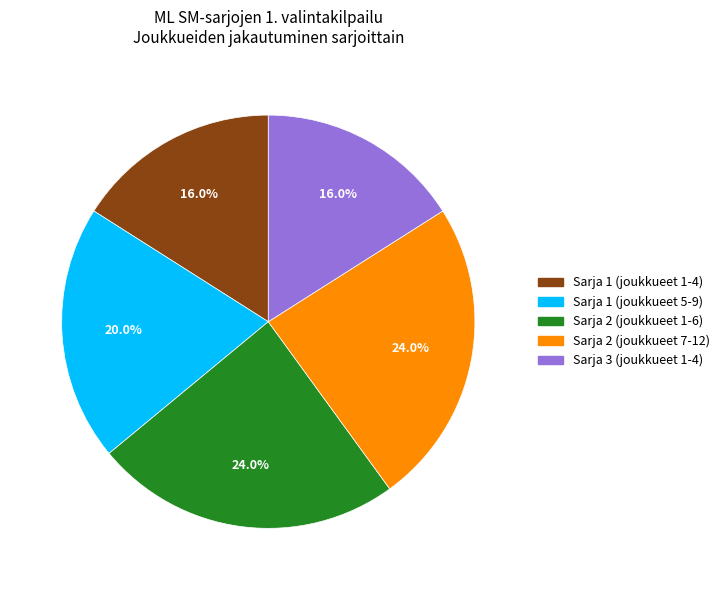

Is there any slice that represents more than half of the pie?

No